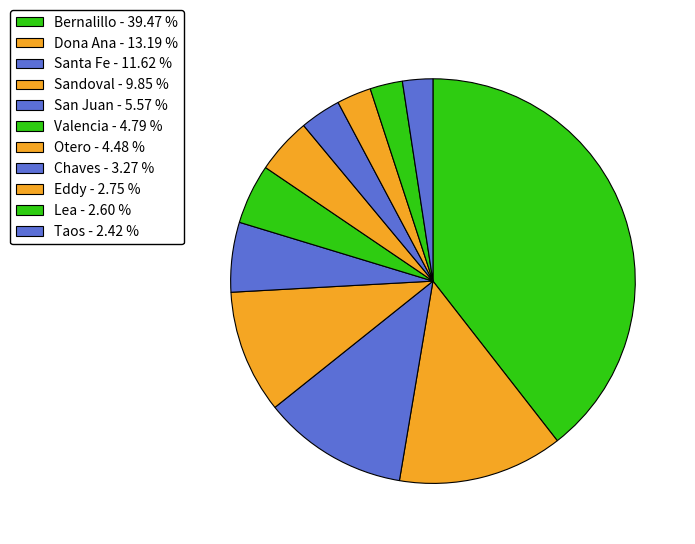

To the nearest percent, what is the average slice percentage?

9%